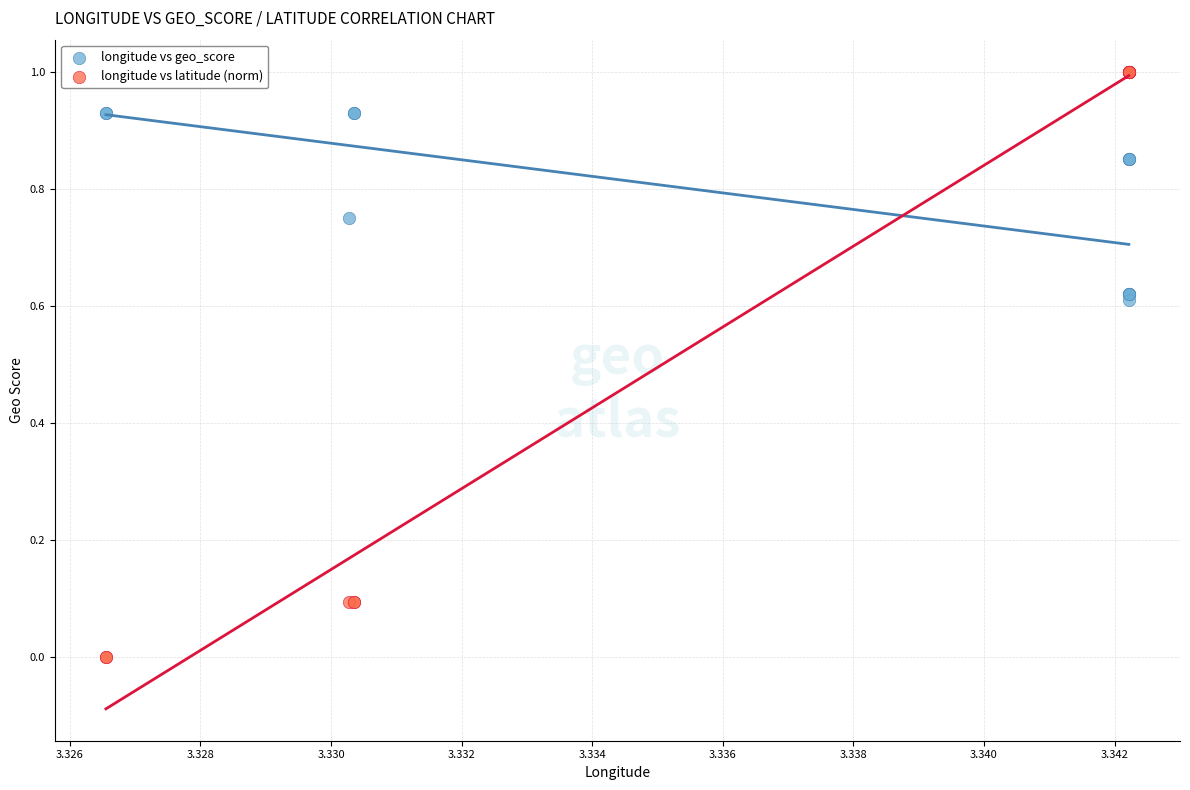

Which series contains the highest Y value?

longitude vs latitude (norm)